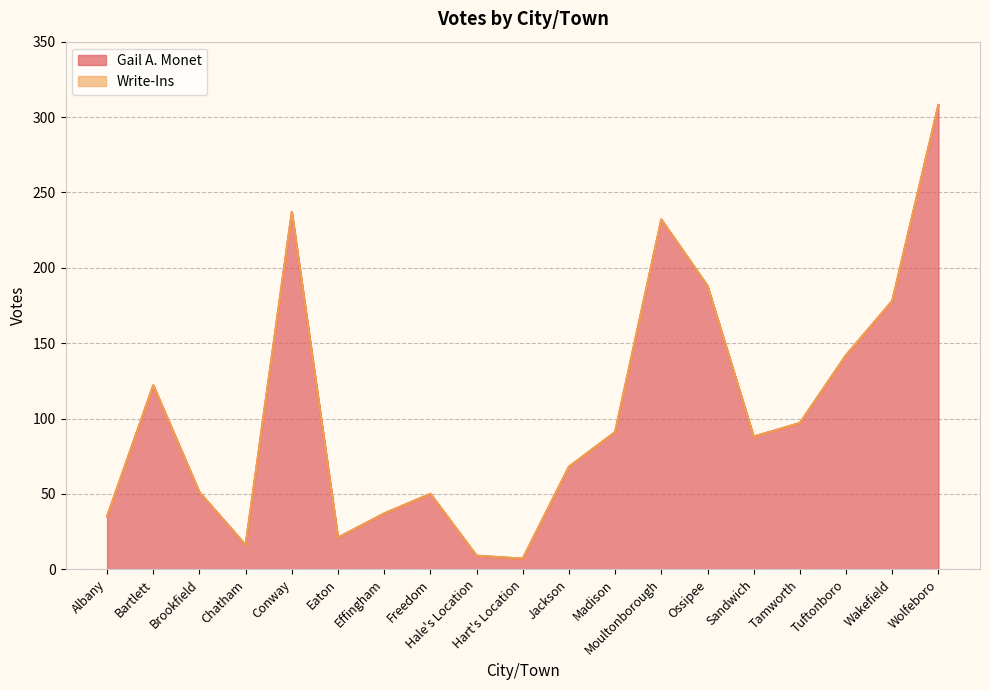

The chart shows a value of 118 at Wakefield. True or false?

False